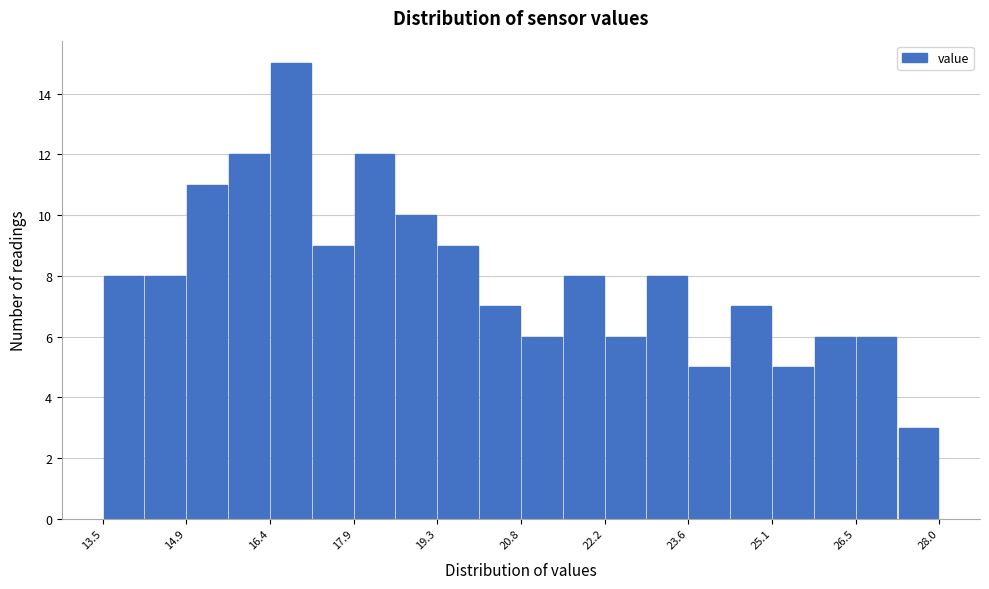

Around what value on the x-axis is the tallest bar? Give the approximate position of its centre, as read against the axis.

16.8